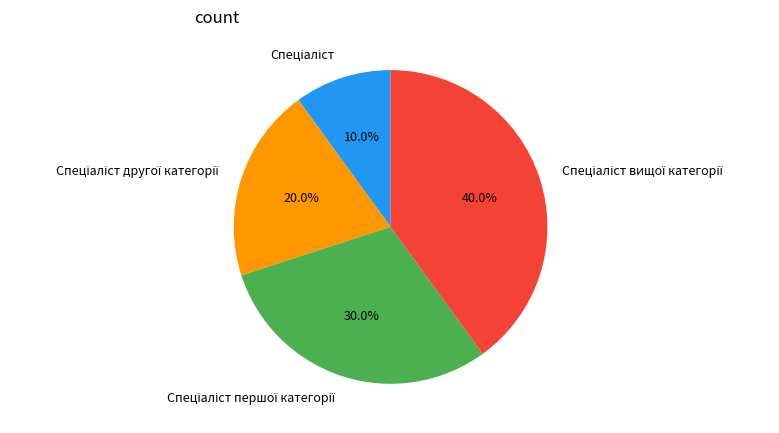

Is there a majority slice in this chart?

No